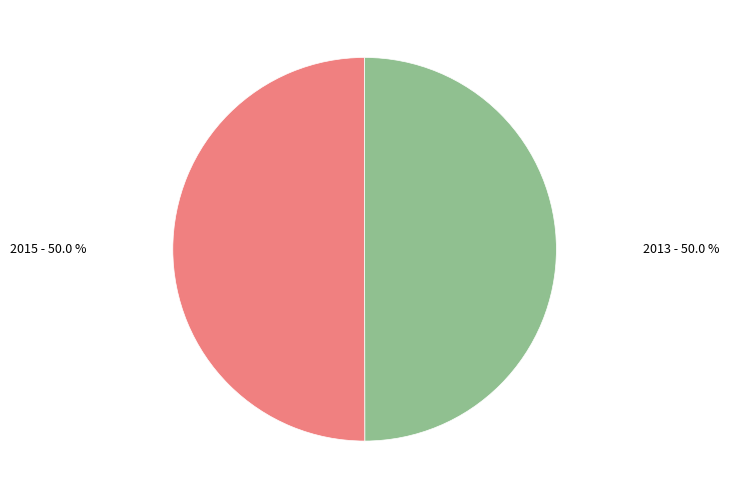

How many slices are in this pie chart?

2